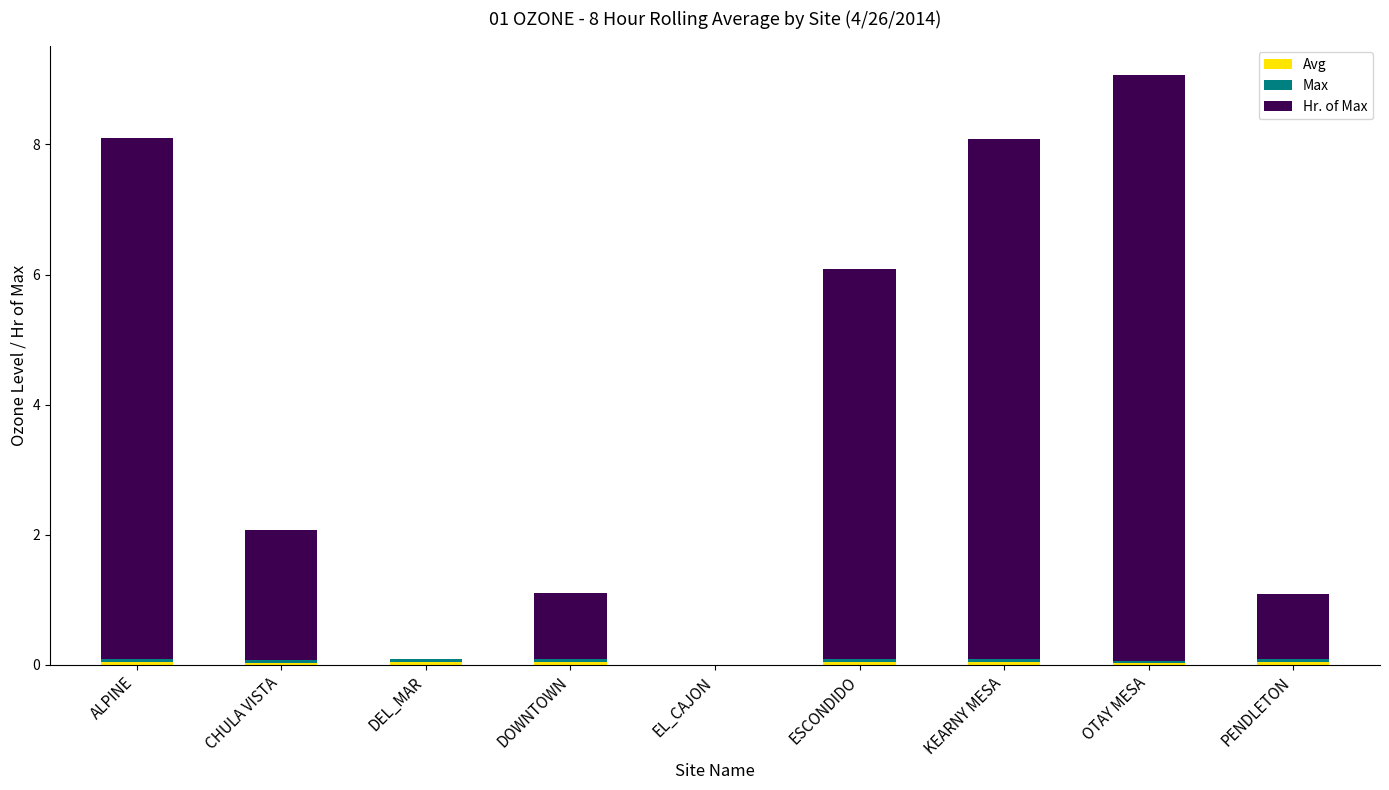

At which category is the sum across all series the highest?

OTAY MESA